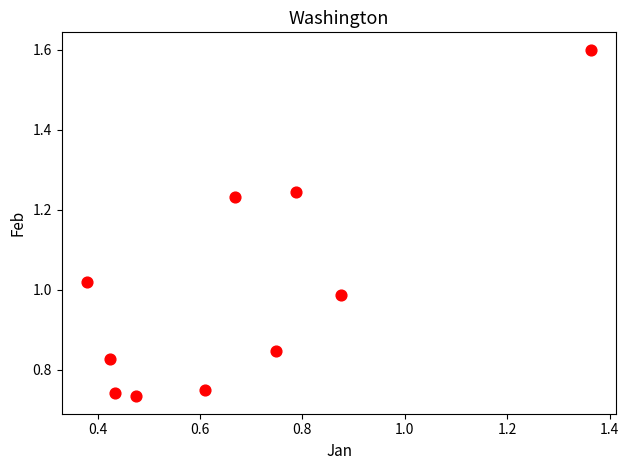

What is the range of Y values (max minus min)?

0.9